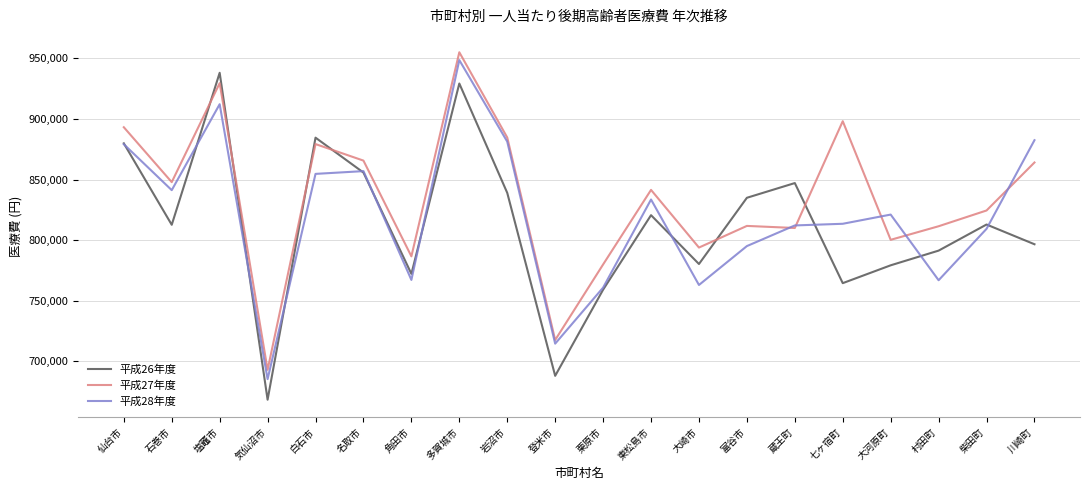

What is the spread (max minus min) of values at 角田市?

19458